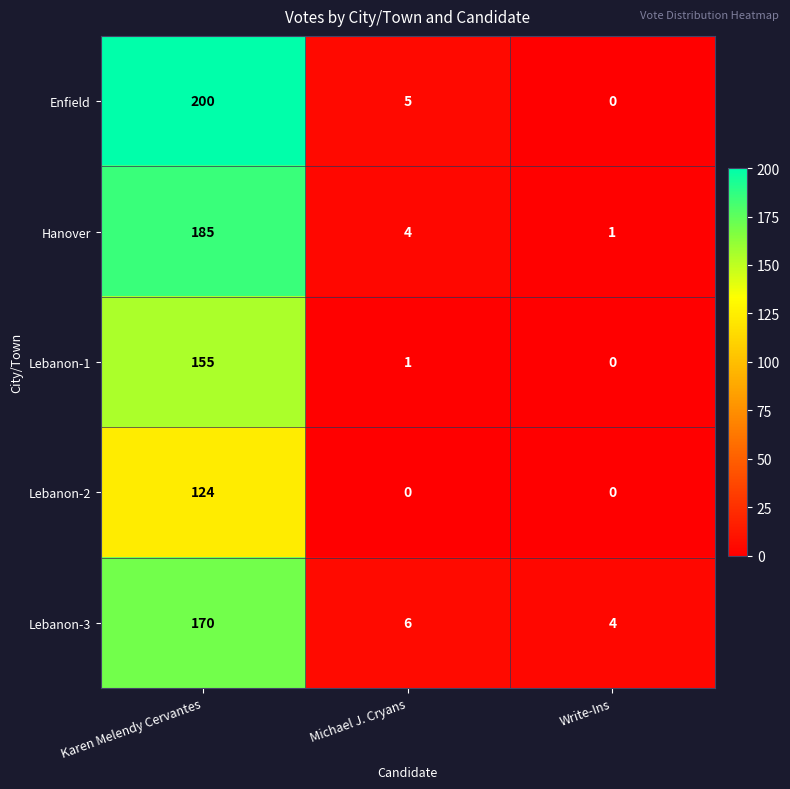

True or false: Lebanon-3 has a value of 6 at Michael J. Cryans.

True